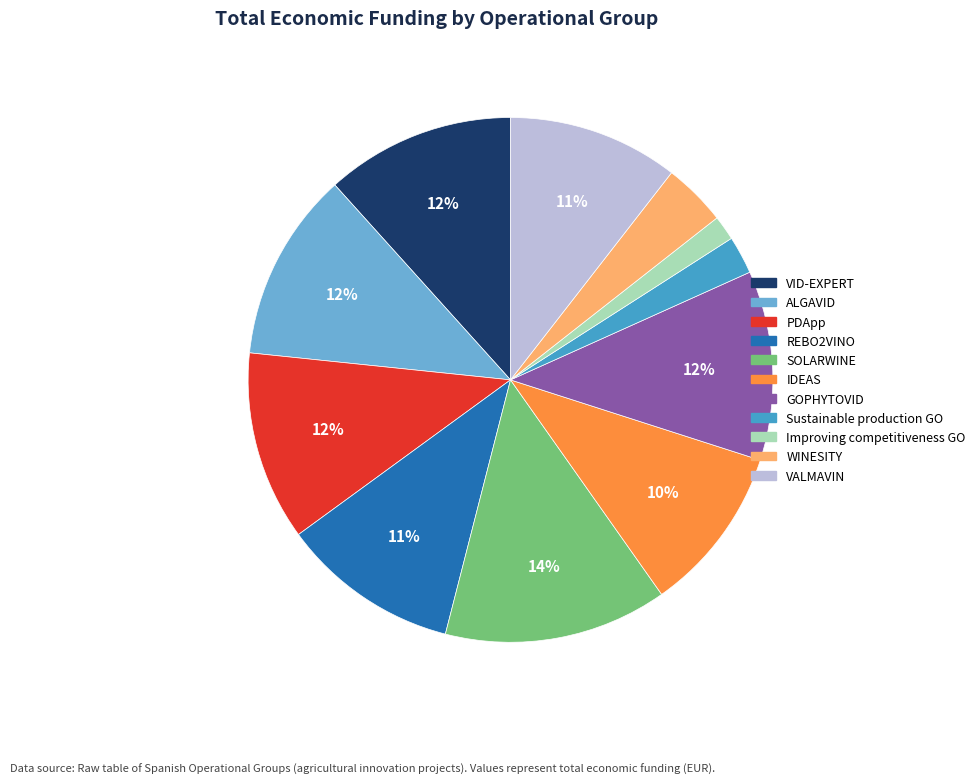

To the nearest percent, what is the combined percentage of Sustainable production GO and ALGAVID?

14%